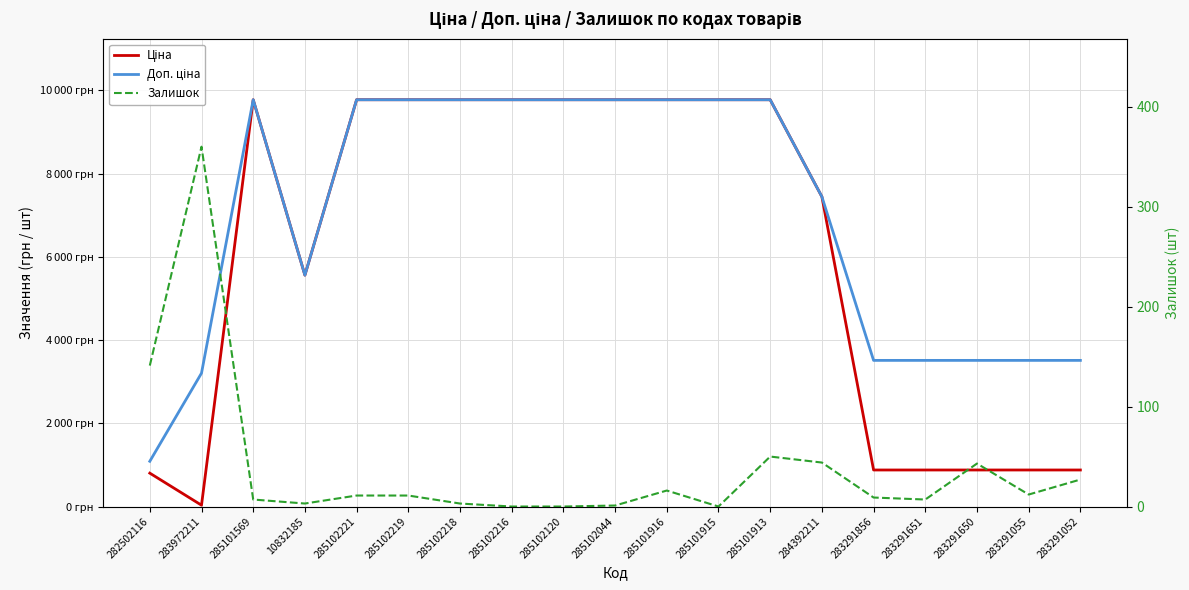

Which series has the largest range (max minus min)?

Ціна